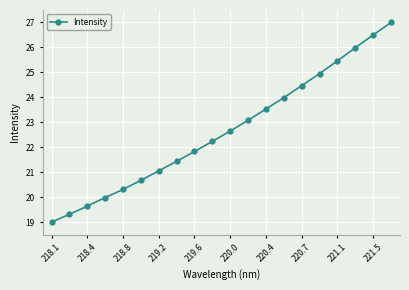

What is the minimum value shown in the chart?

19.0